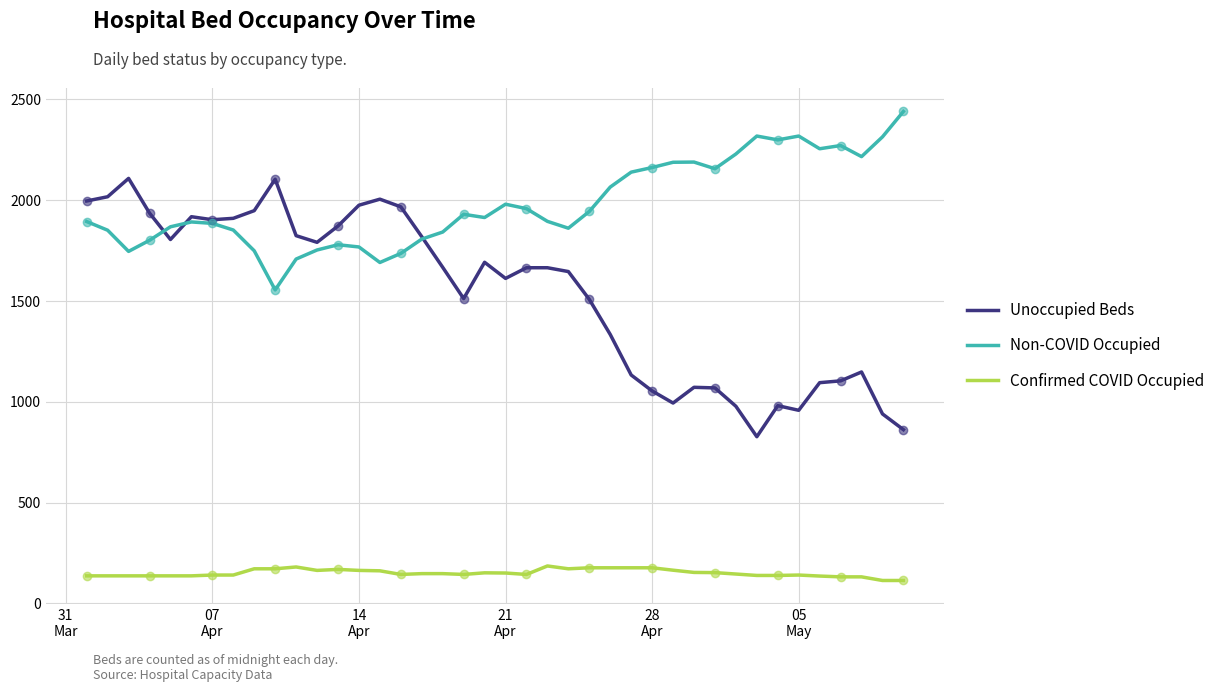

Which series has the largest range (max minus min)?

Unoccupied Beds